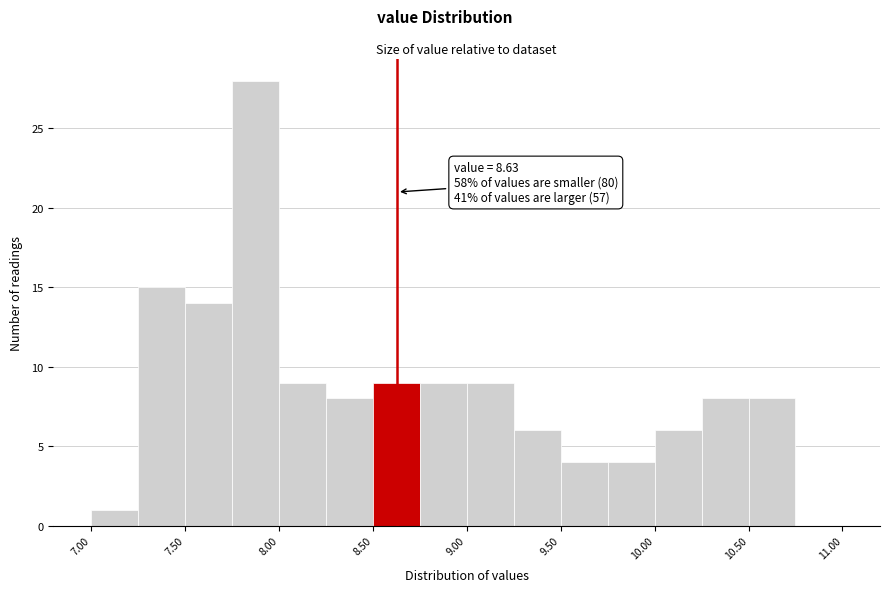

Over which range of the x-axis is the bar tallest?

7.75 to 8.00